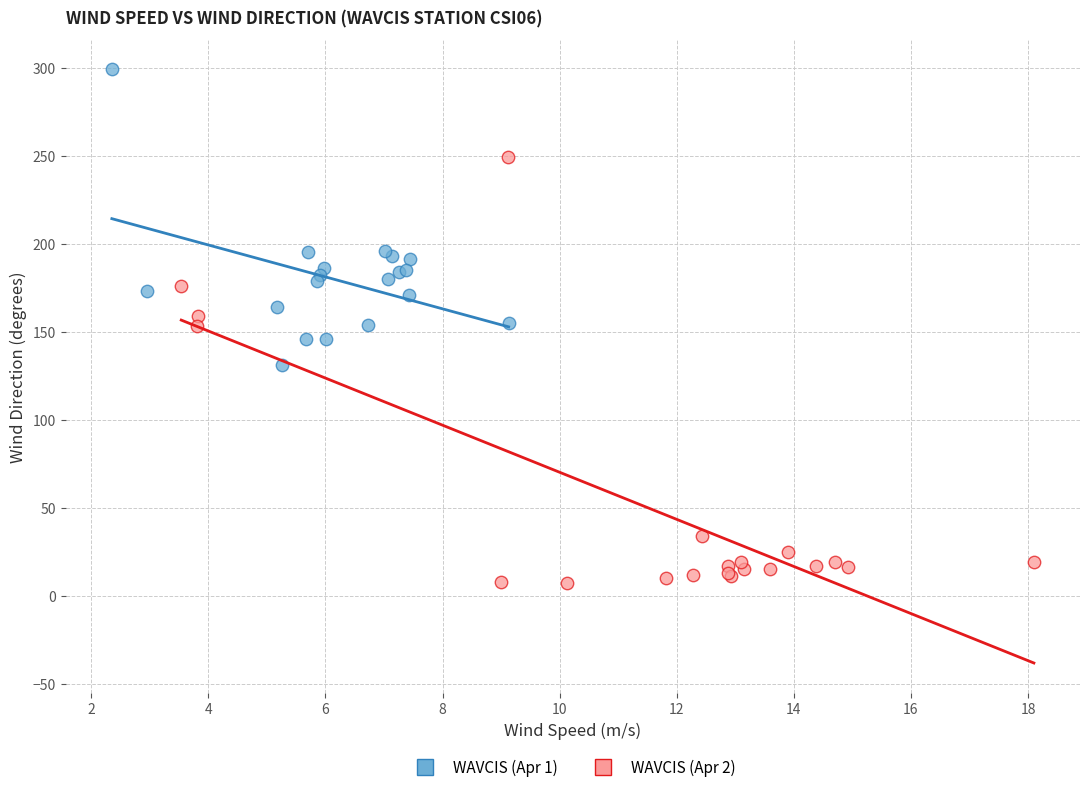

Which series reaches the maximum Y coordinate?

WAVCIS (Apr 1)